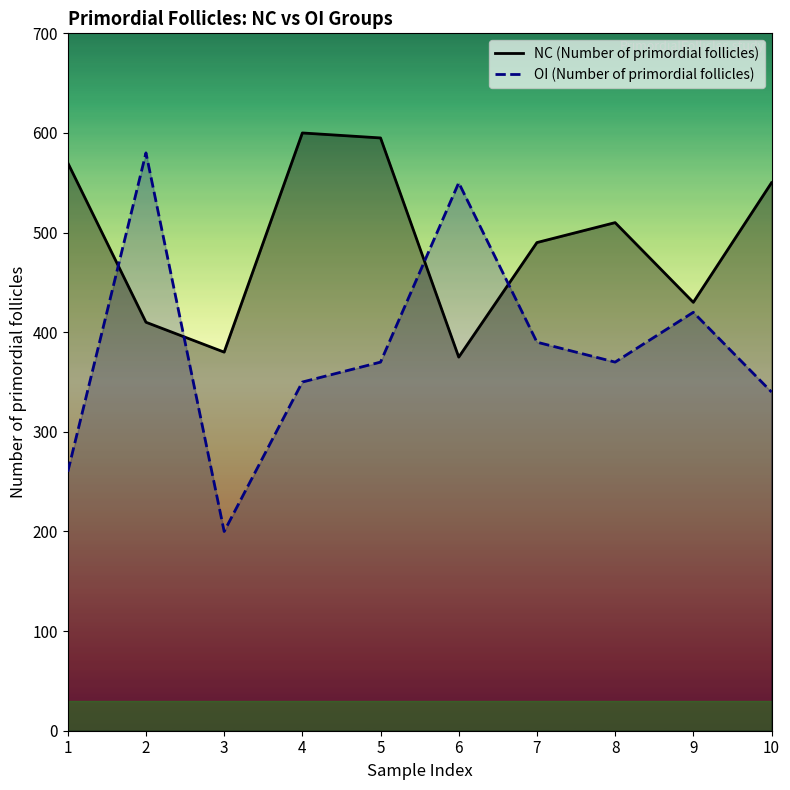

At 9, list the series in order from smallest to largest.

OI (Number of primordial follicles), NC (Number of primordial follicles)